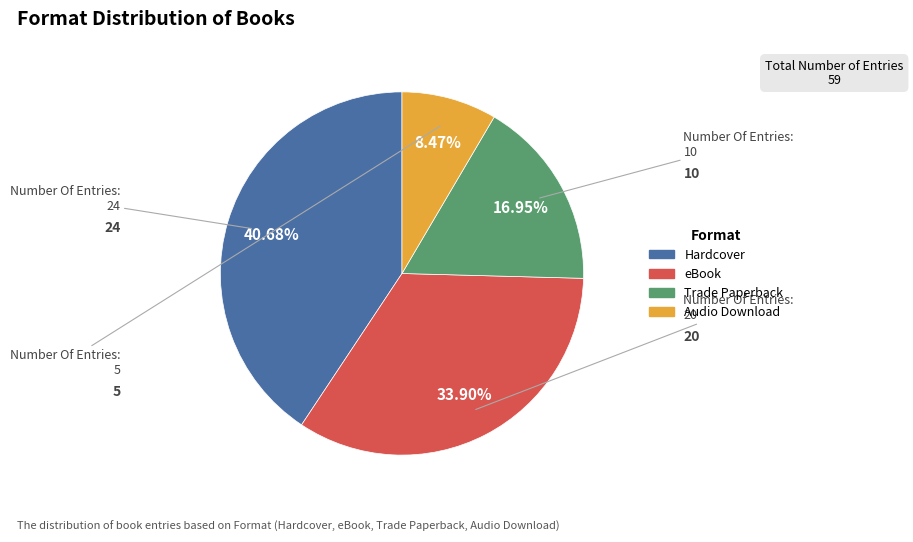

Is there a majority slice in this chart?

No